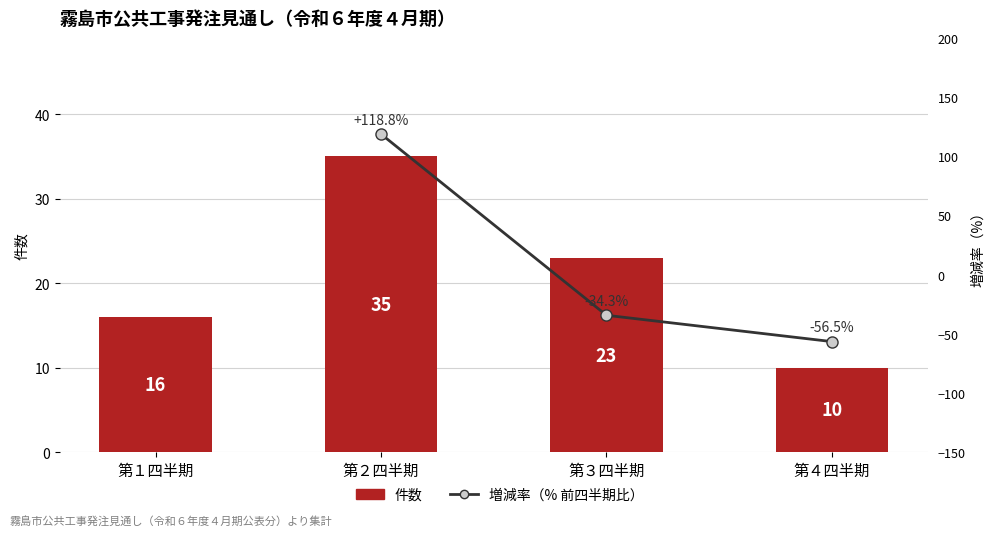

Does the chart contain any negative values?

No